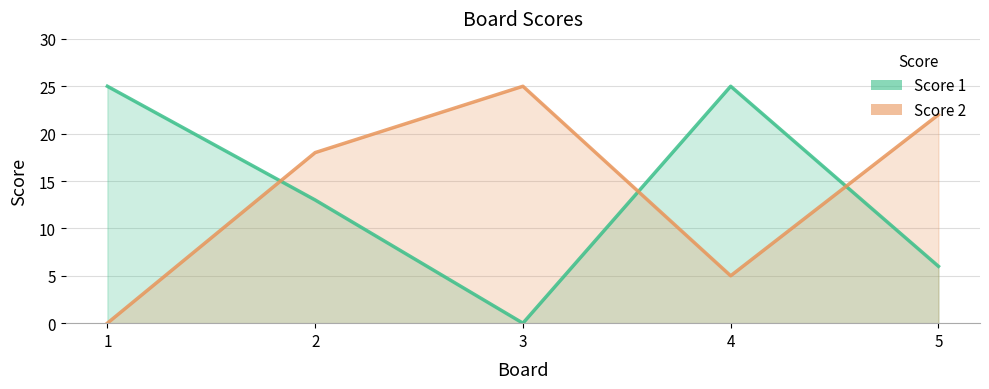

At which label is Score 1 closest to 12?

2